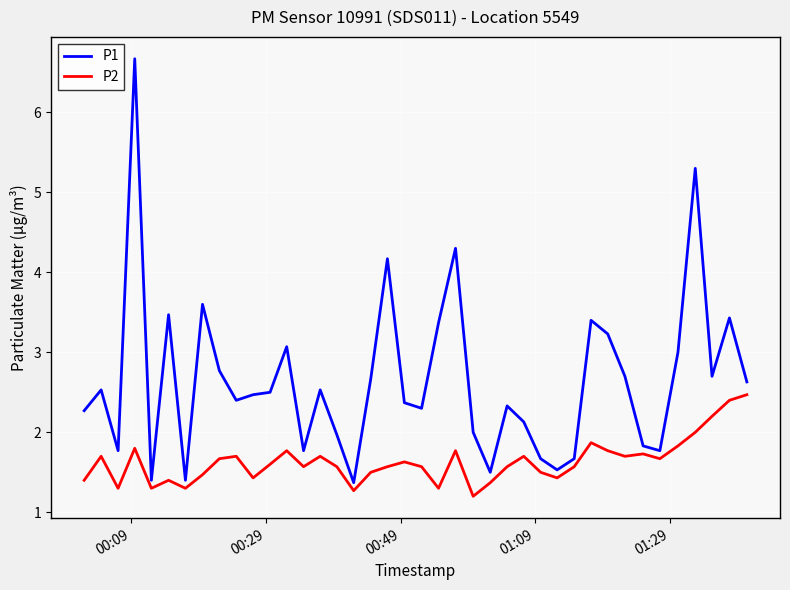

What is the lowest value of the P2 series?

1.2